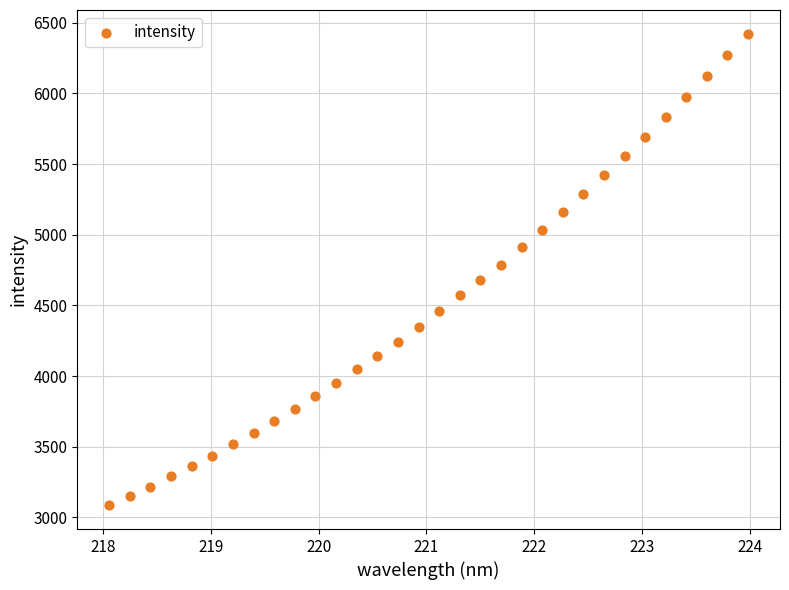

What is the range of Y values (max minus min)?

3338.5